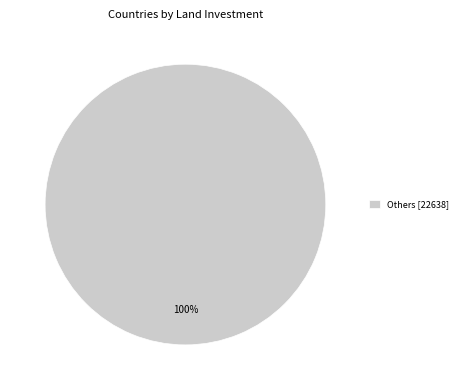

Count the number of slices in the pie.

1